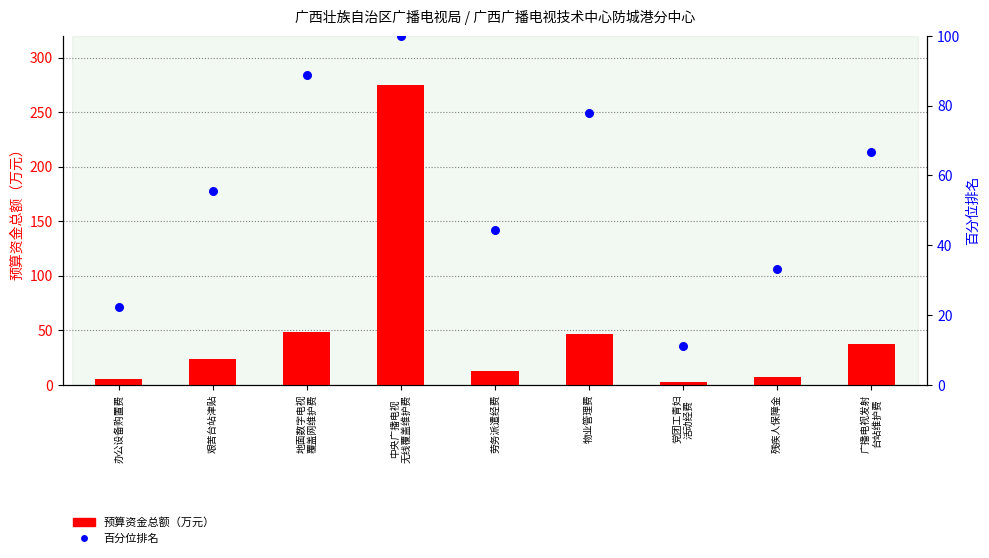

Is the value of 百分位排名 at 办公设备购置费 greater than the value of 预算资金总额（万元） at 艰苦台站津贴?

No